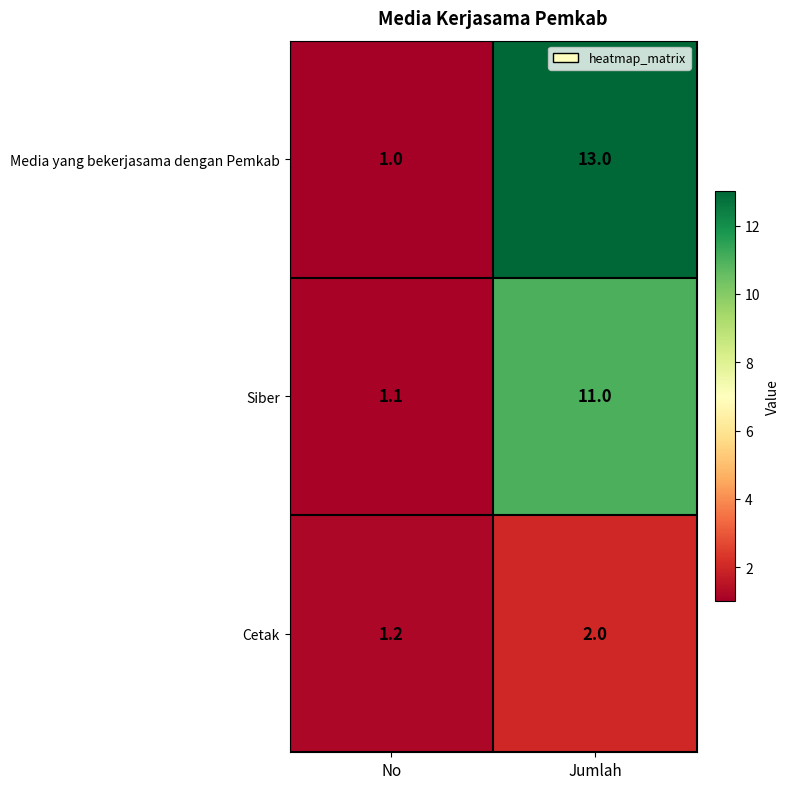

Is it true that Media yang bekerjasama dengan Pemkab equals 1.0 at No?

True